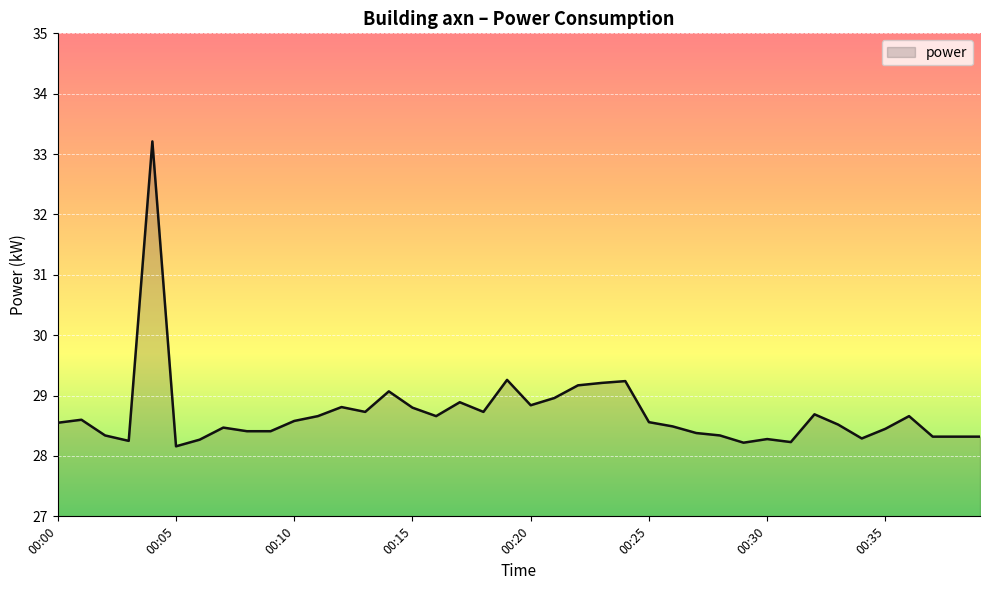

How many lines are shown in the chart?

1